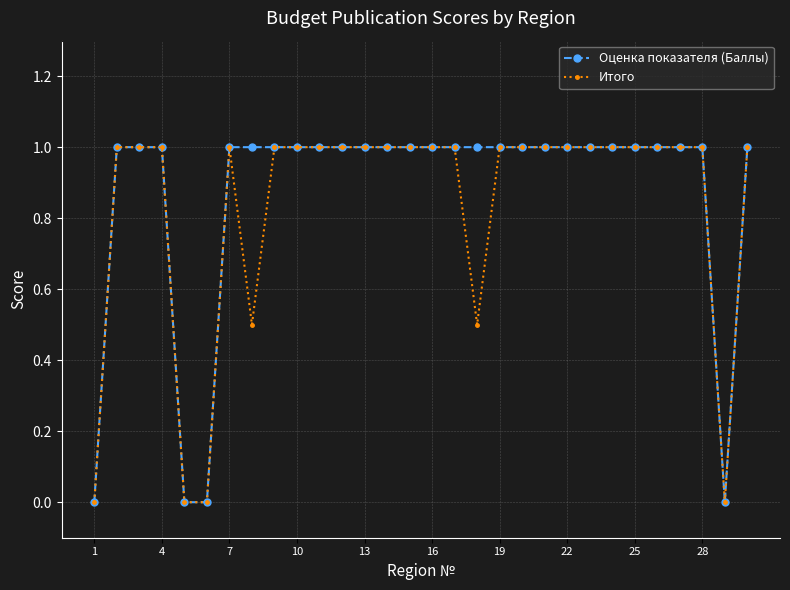

What is the sum of all Итого values?

25.0